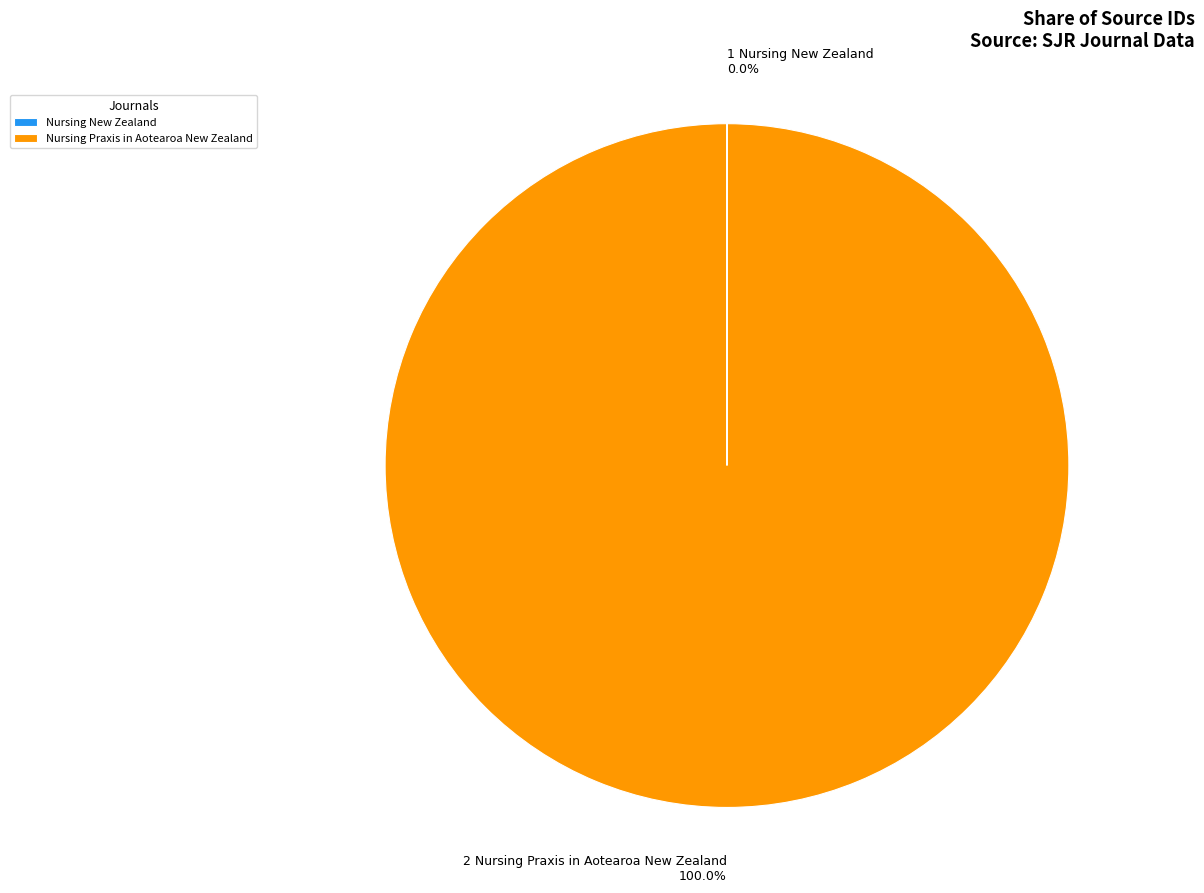

Which slice is the largest?

Nursing Praxis in Aotearoa New Zealand